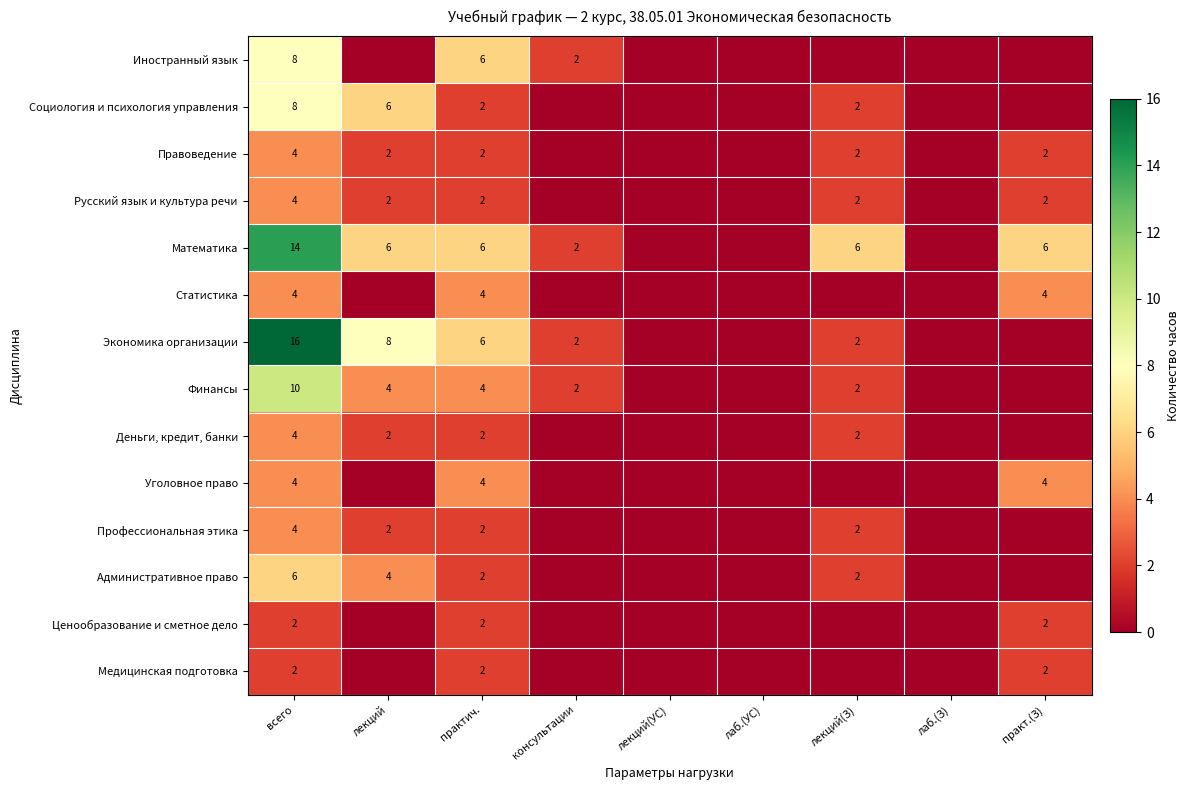

What is the total value across all series at лекций(З)?

22